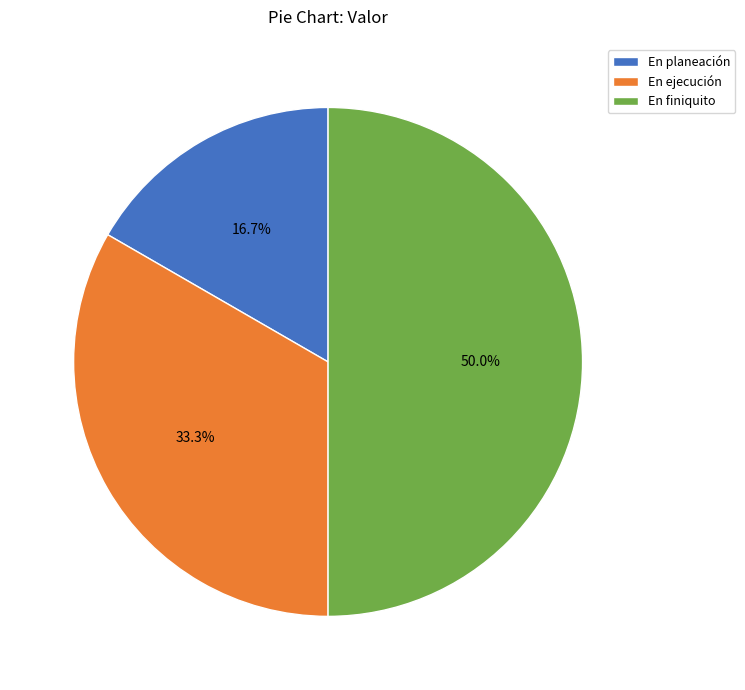

Which has a higher value, En planeación or En ejecución?

En ejecución